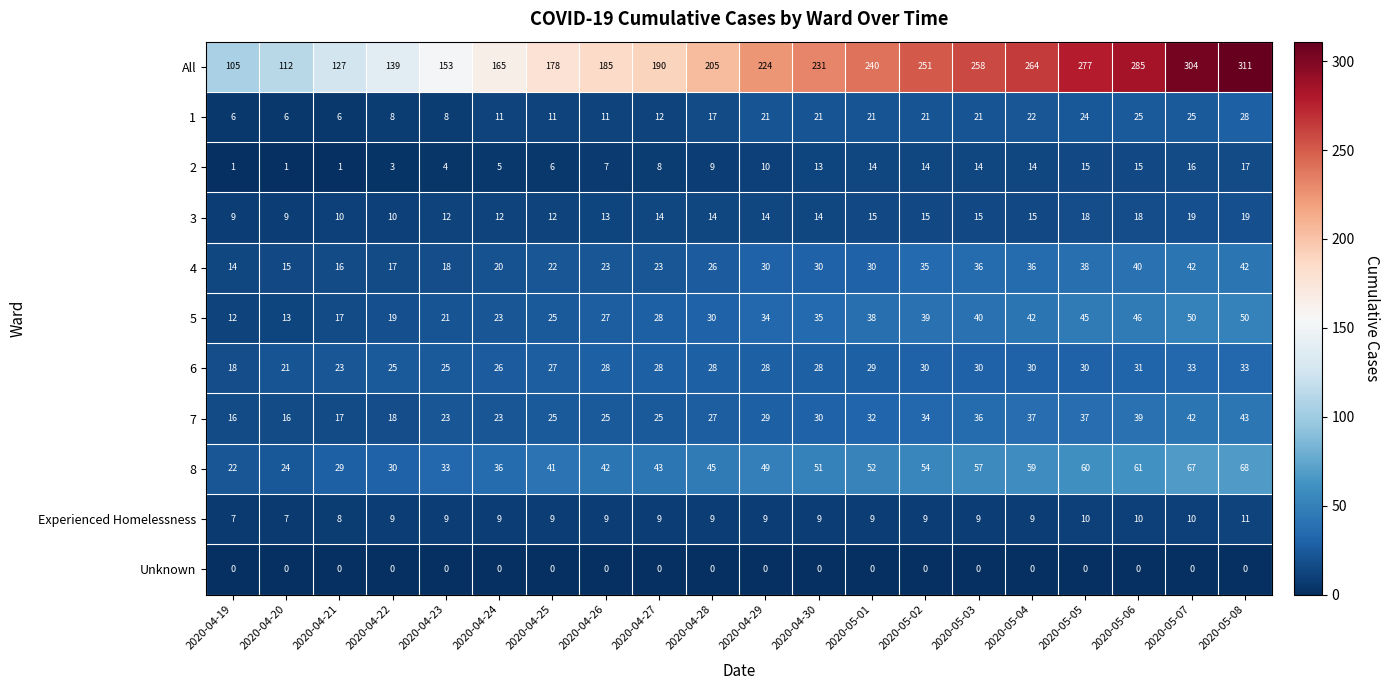

Which category has the highest value in the 2 series?

2020-05-08